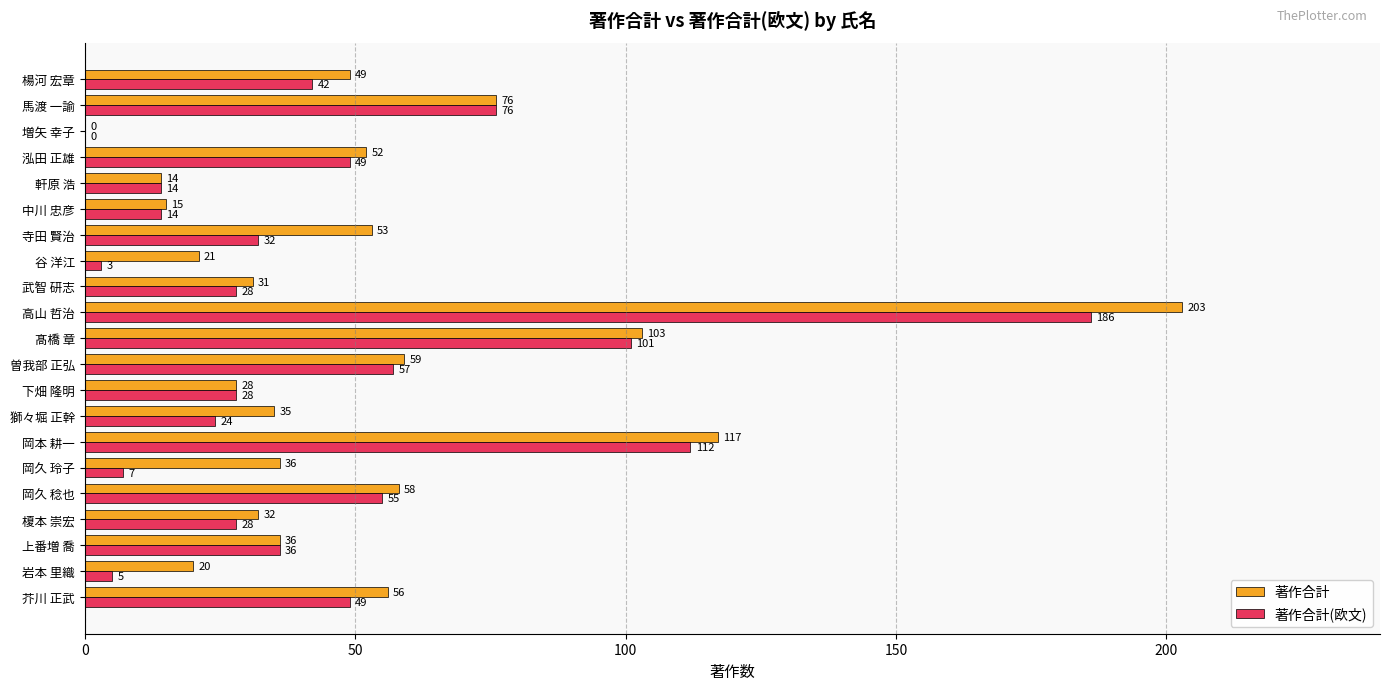

At which category is the sum across all series the highest?

高山 哲治